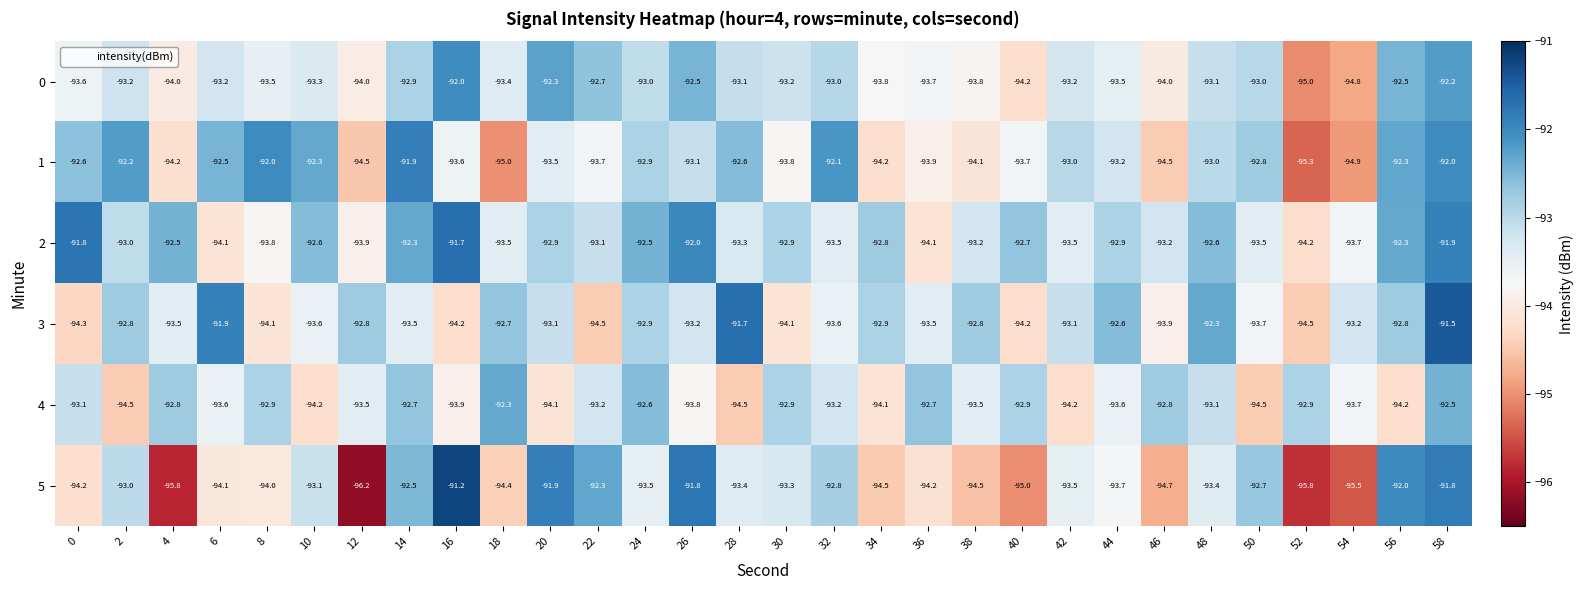

Rank the series at 44 from highest to lowest value.

3, 2, 1, 0, 4, 5